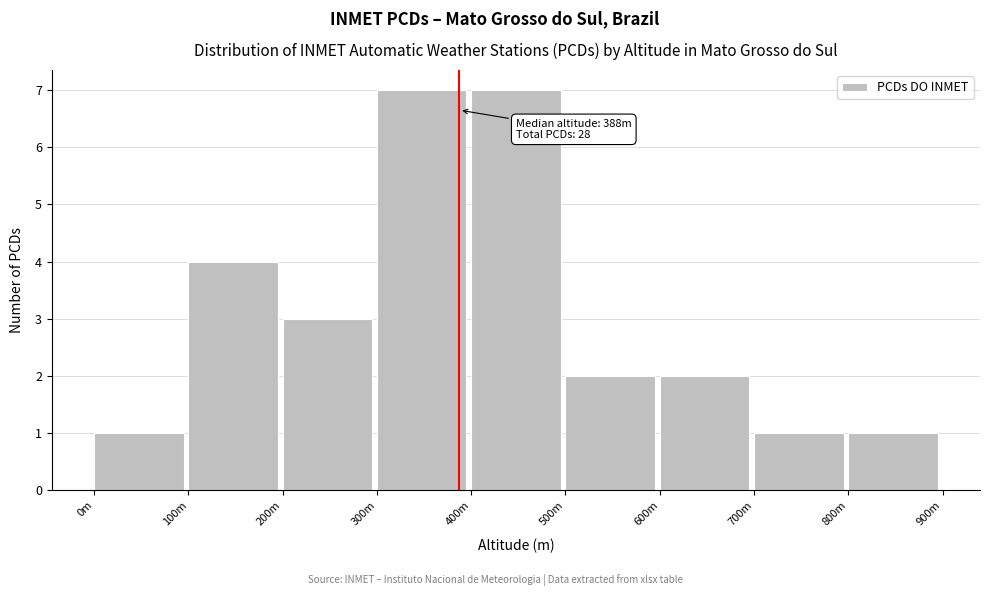

Reading left to right, list all the values displayed in this chart.

1	4	3	7	7	2	2	1	1